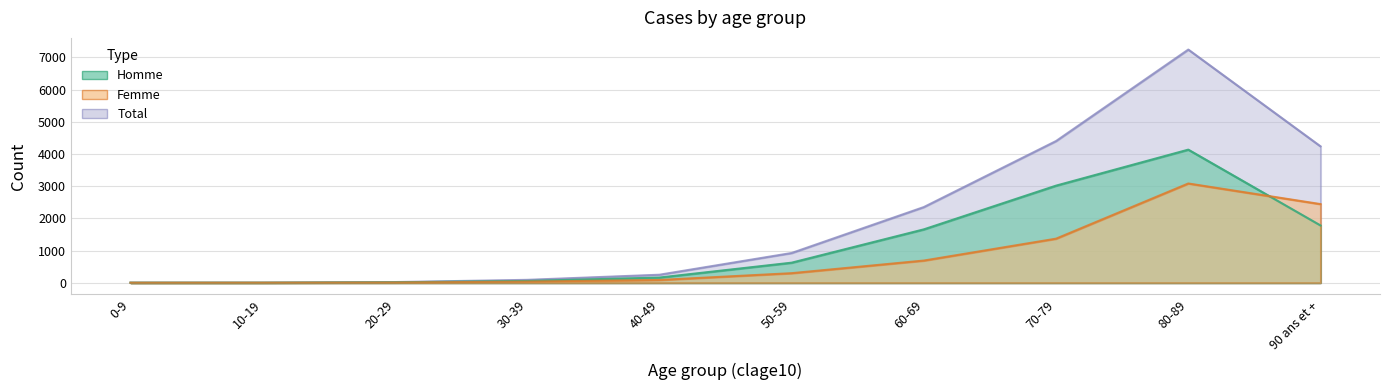

What are all the series names shown in the legend?

Homme, Femme, Total